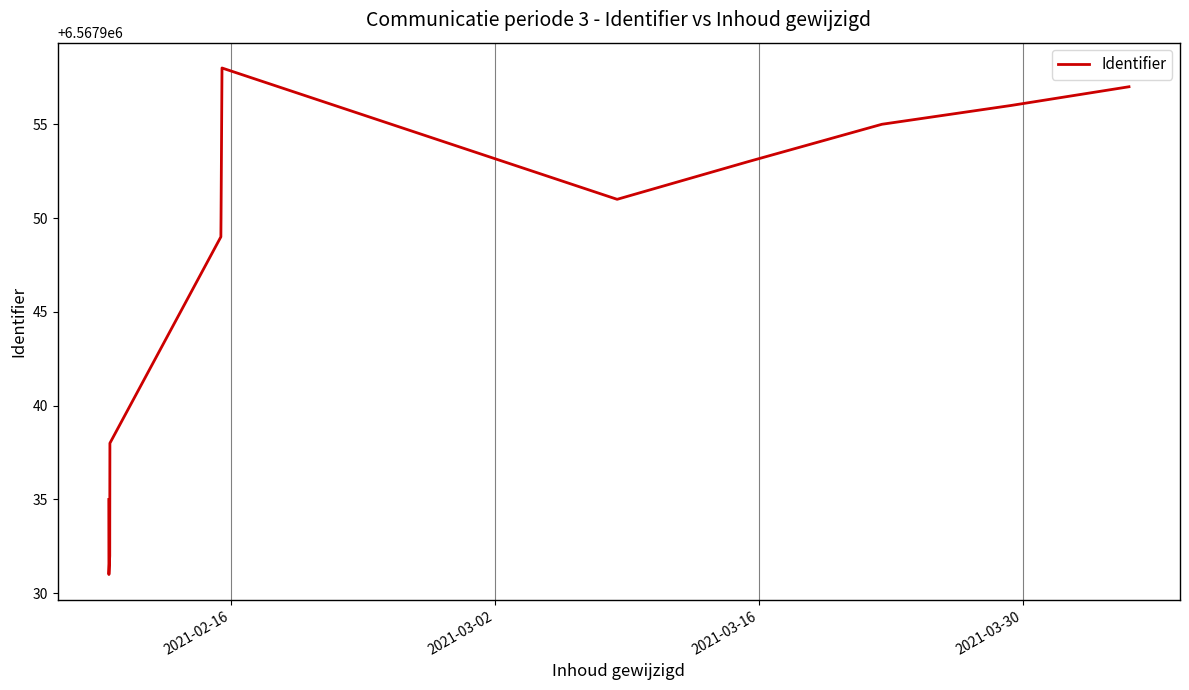

What is the difference between the second highest and minimum values?

26